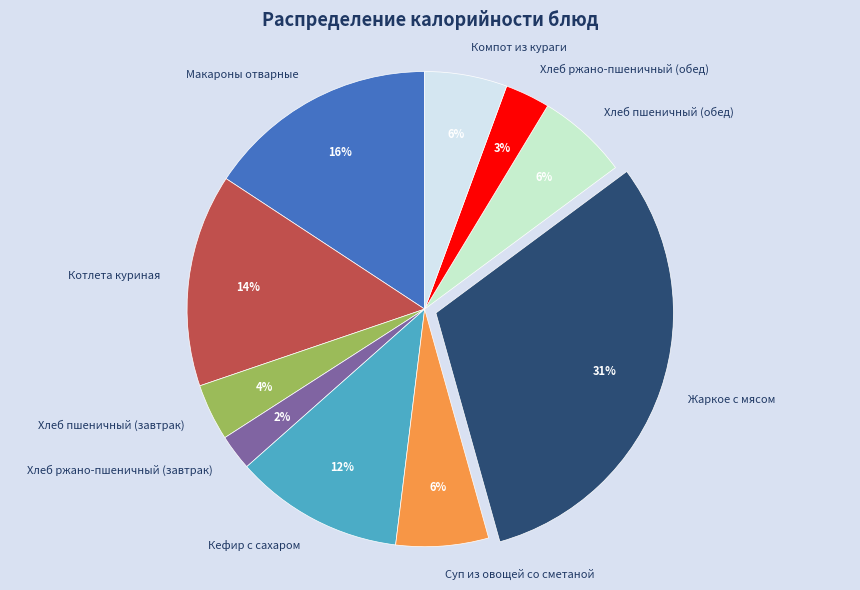

What percentage is the Хлеб ржано-пшеничный (обед) slice, to the nearest percent?

3%